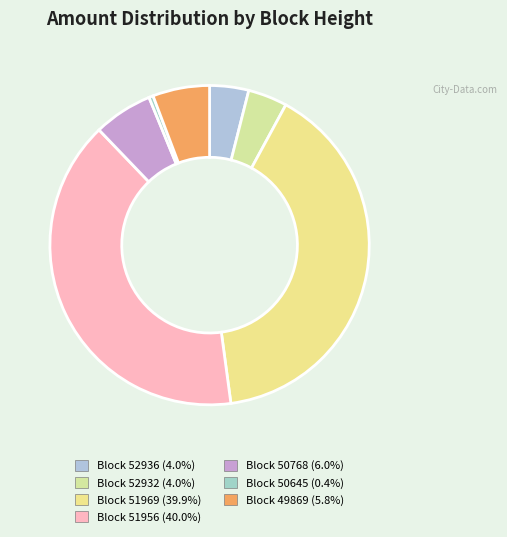

Is there any slice that represents more than half of the pie?

No